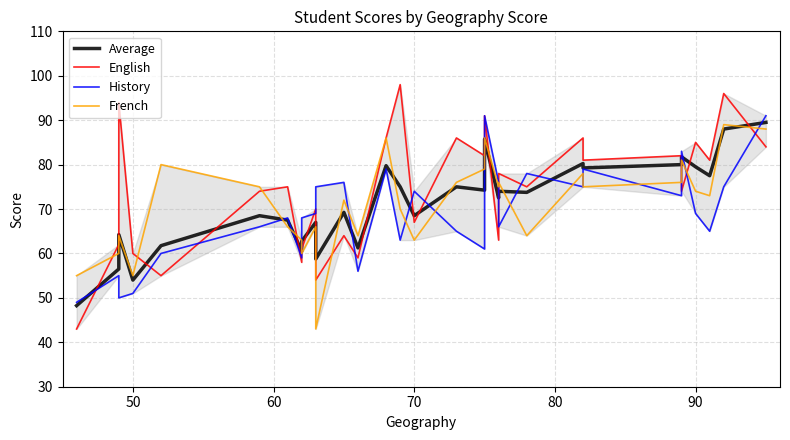

What is the difference between the second highest and second lowest values in the English series?

42.0